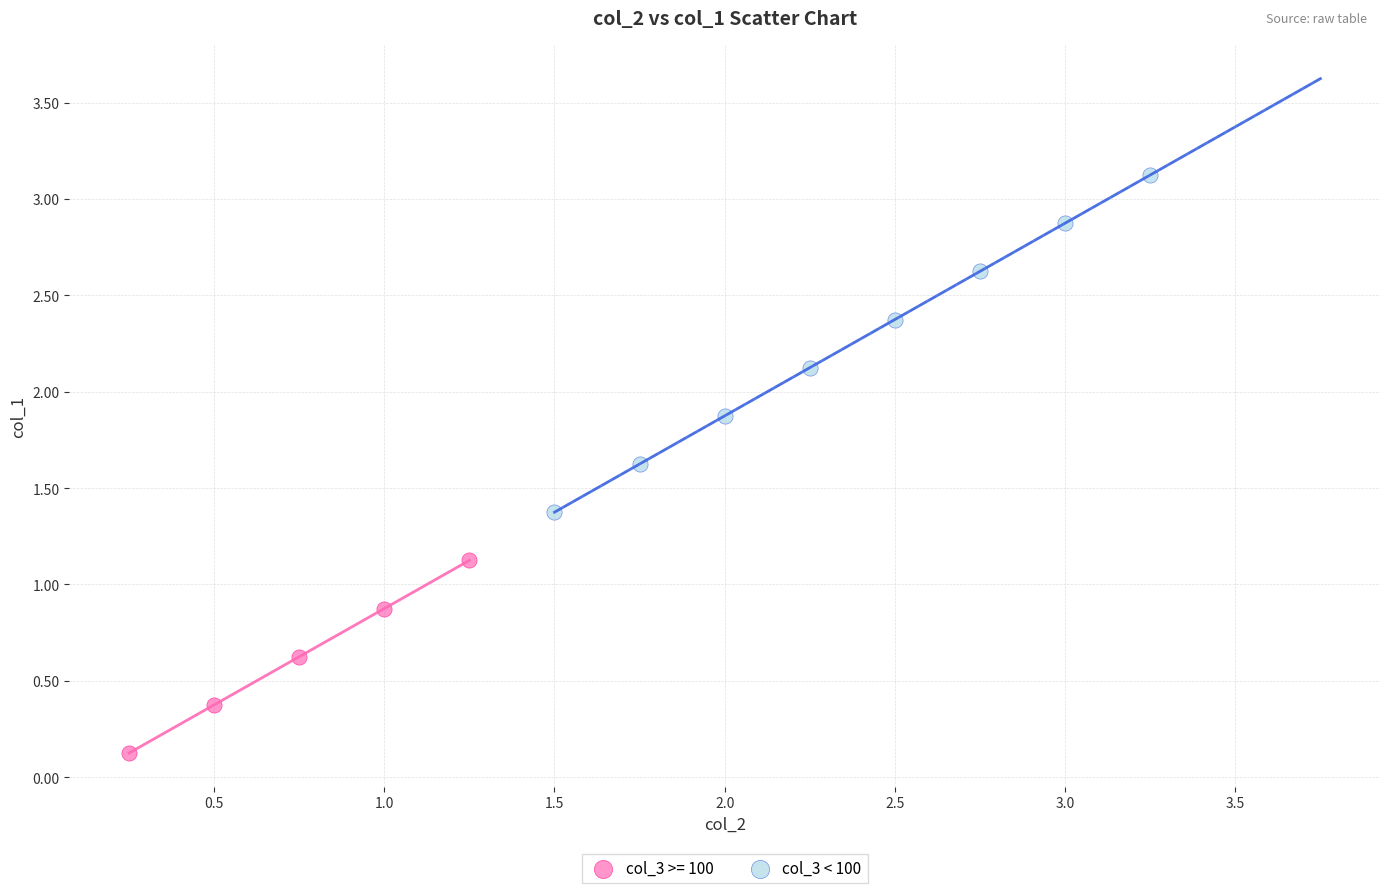

Which series reaches the maximum Y coordinate?

col_3 < 100